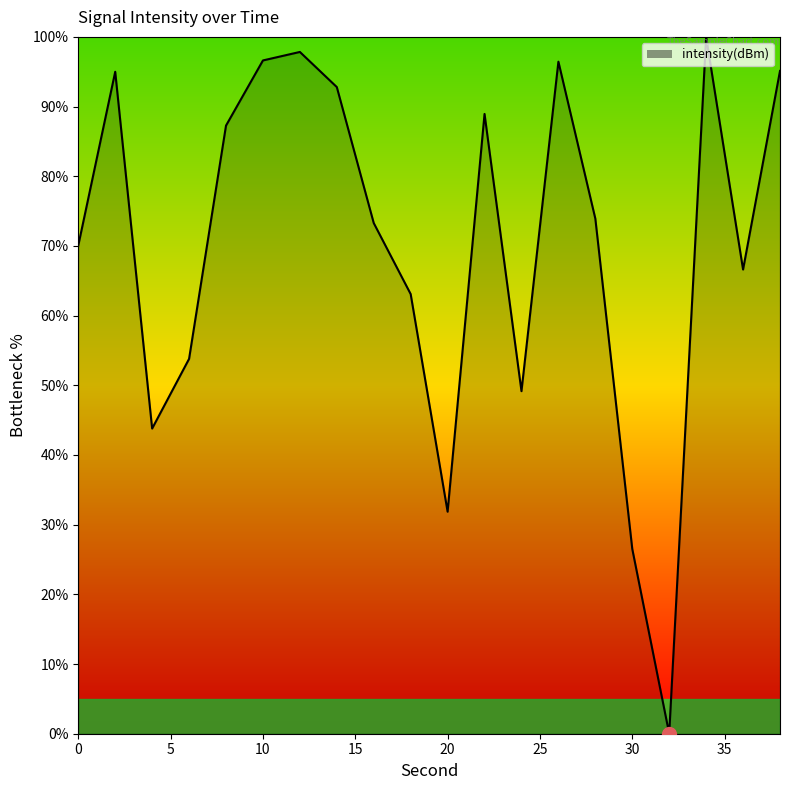

True or false: there are more than 1 points higher than both neighbors.

True